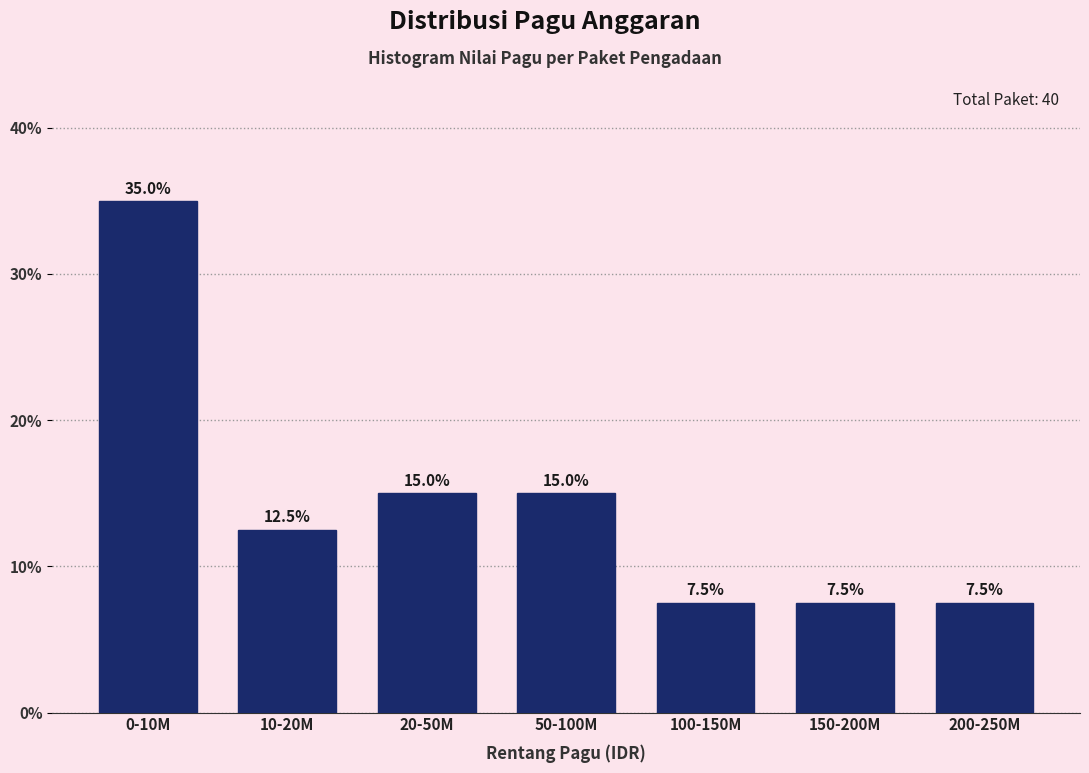

Reading left to right, what are all the values shown in this chart?

35.0	12.5	15.0	15.0	7.5	7.5	7.5